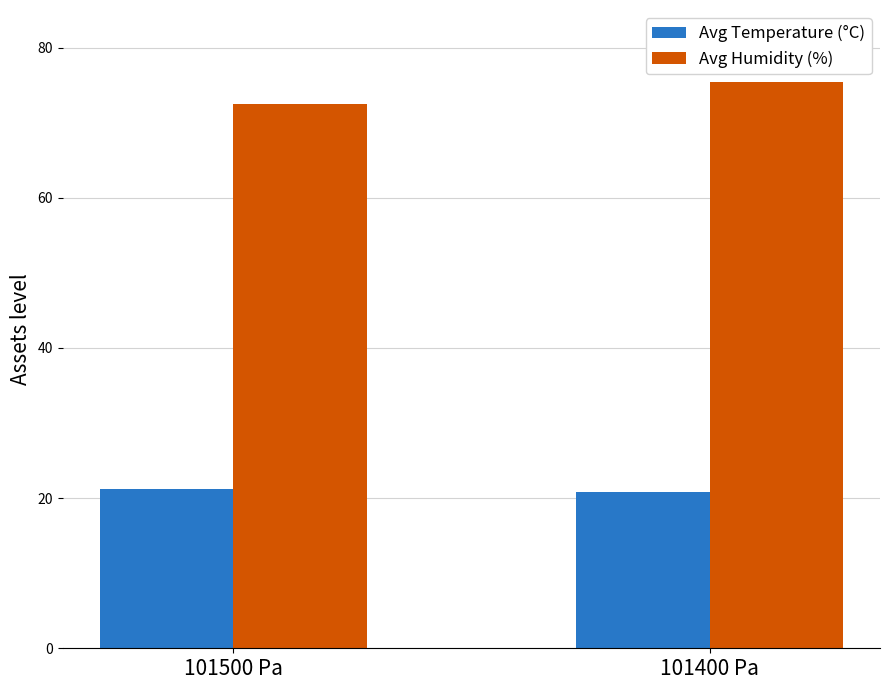

The value of Avg Temperature (°C) at 101400 Pa is 36.6. True or false?

False